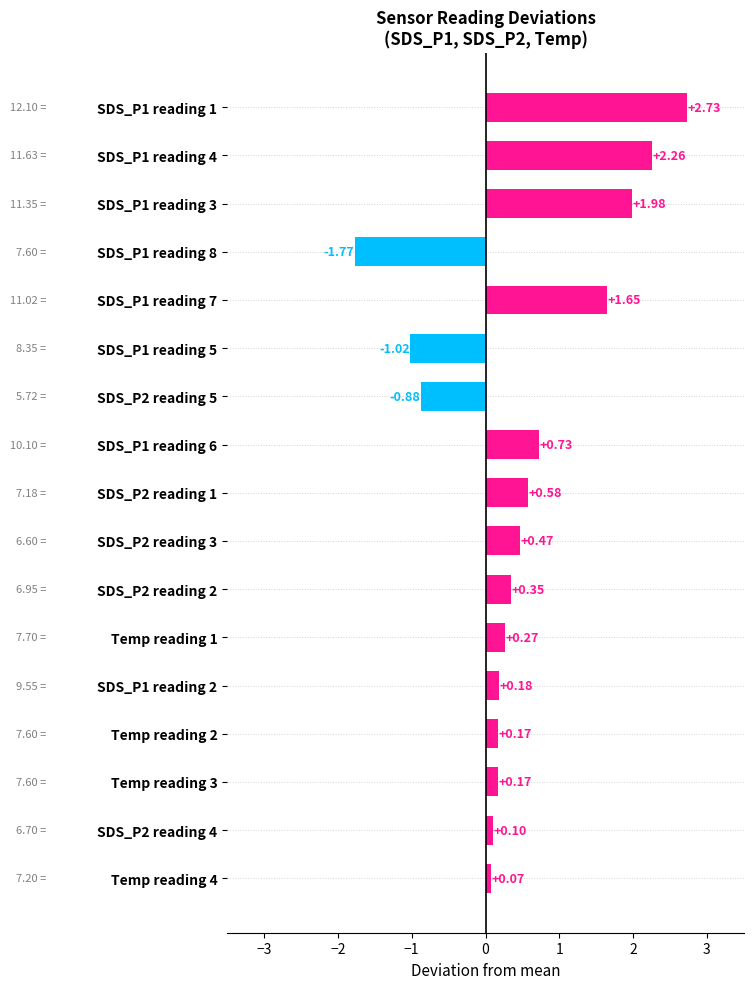

What is the sum of all values?

8.0